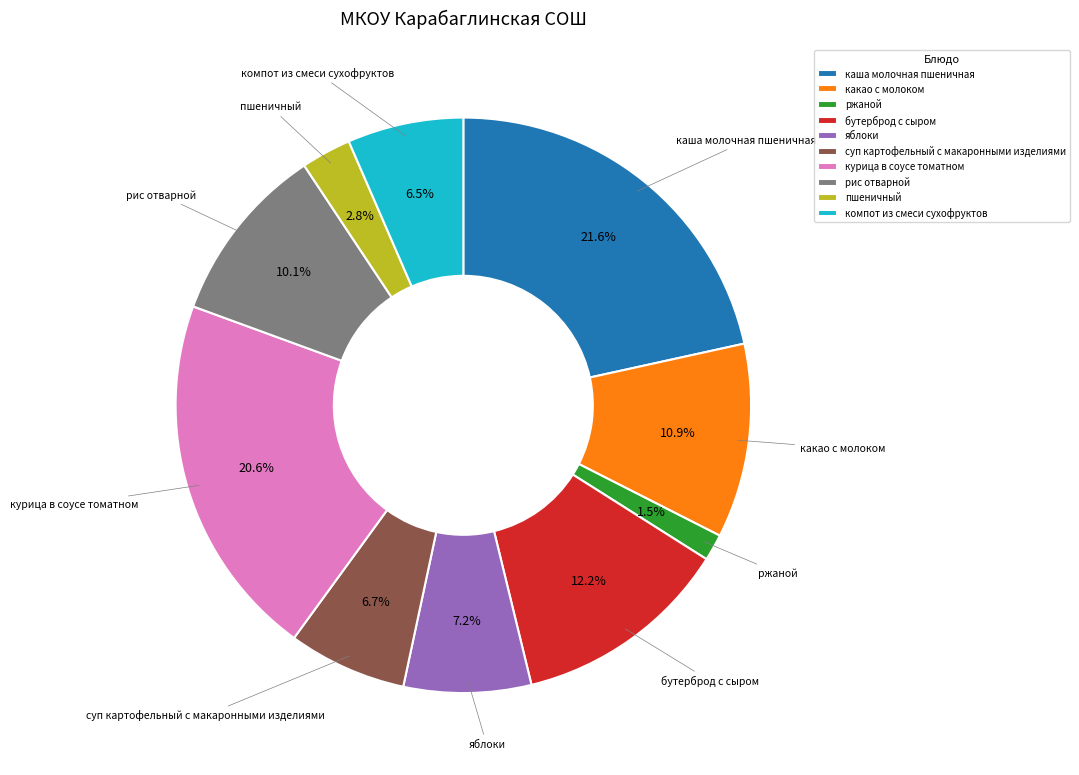

Which slice is the smallest?

ржаной